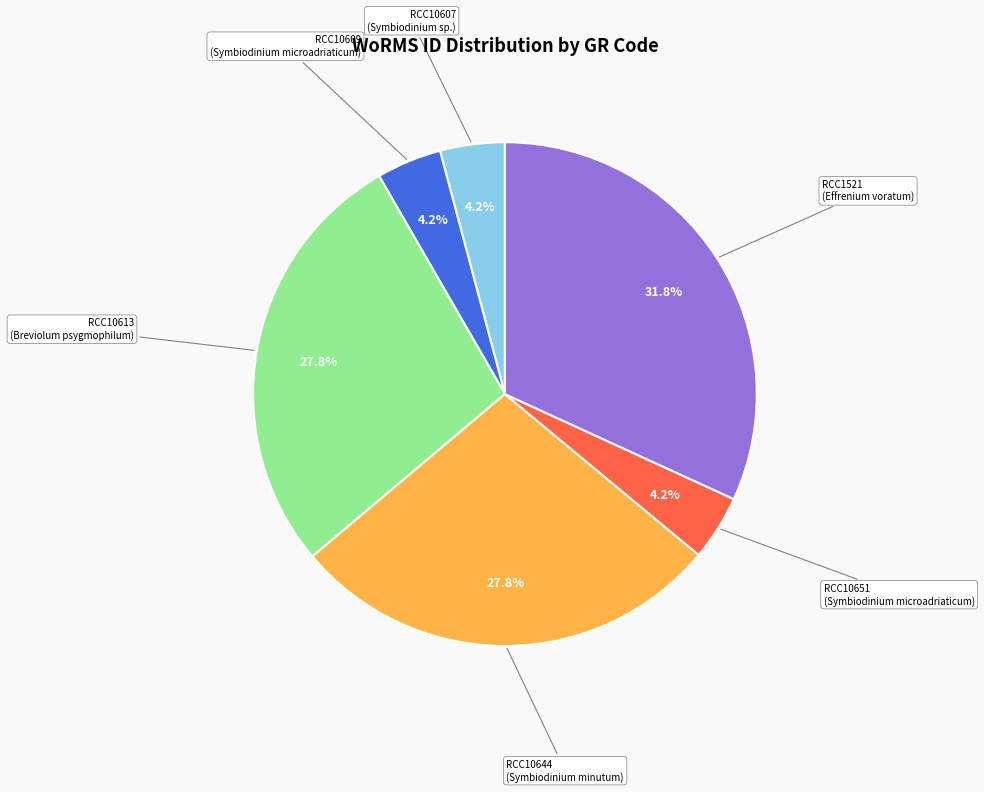

Does any single category account for the majority?

No